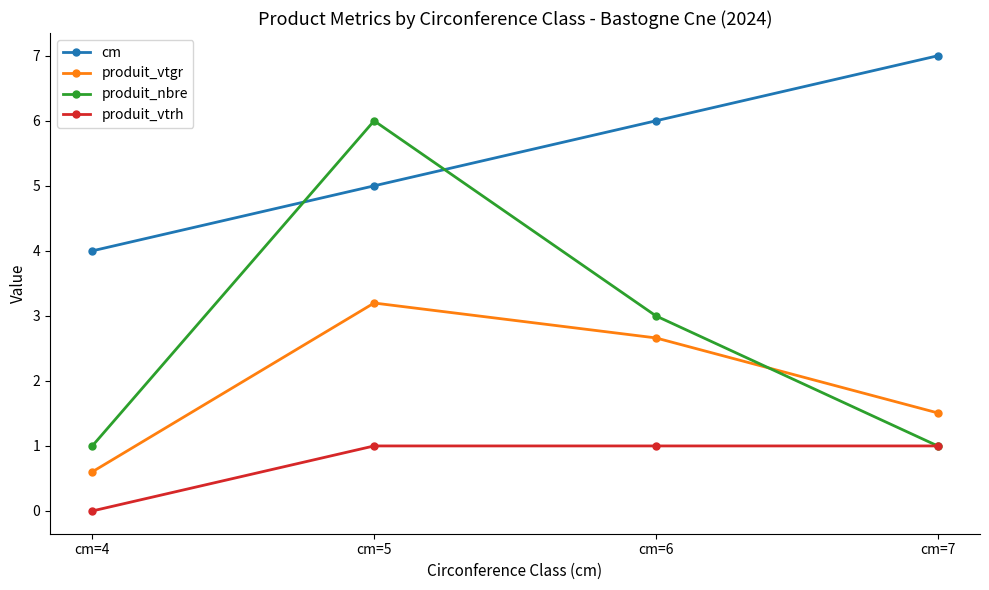

At how many categories does at least one series exceed 0?

4